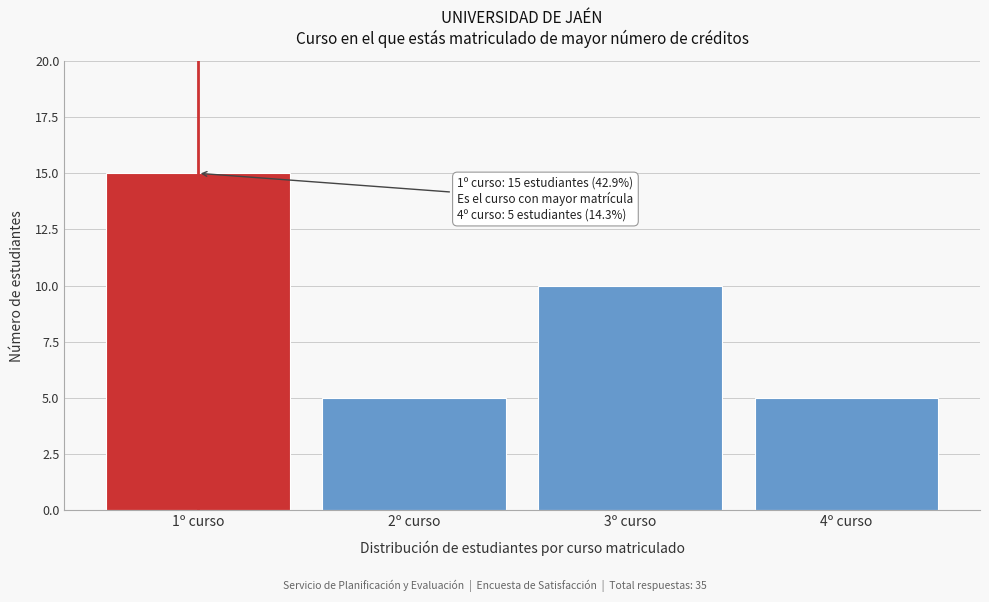

Reading right to left, list all the values displayed in this chart.

4º curso=5	3º curso=10	2º curso=5	1º curso=15